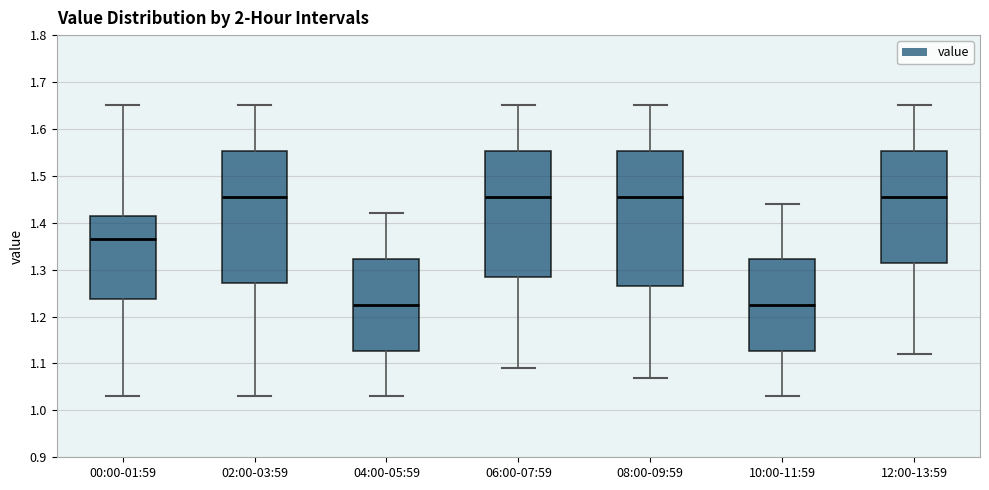

Reading left to right, read every box against the y-axis: the position of its median line, the range the box covers, and the ends of its whiskers. The values are not printed on the chart, so give them approximately, as read against the axis.

00:00-01:59: median 1.37, box 1.24 to 1.42, whiskers 1.03 to 1.65
02:00-03:59: median 1.46, box 1.27 to 1.55, whiskers 1.03 to 1.65
04:00-05:59: median 1.23, box 1.13 to 1.32, whiskers 1.03 to 1.42
06:00-07:59: median 1.46, box 1.29 to 1.55, whiskers 1.09 to 1.65
08:00-09:59: median 1.46, box 1.27 to 1.55, whiskers 1.07 to 1.65
10:00-11:59: median 1.23, box 1.13 to 1.32, whiskers 1.03 to 1.44
12:00-13:59: median 1.46, box 1.32 to 1.55, whiskers 1.12 to 1.65